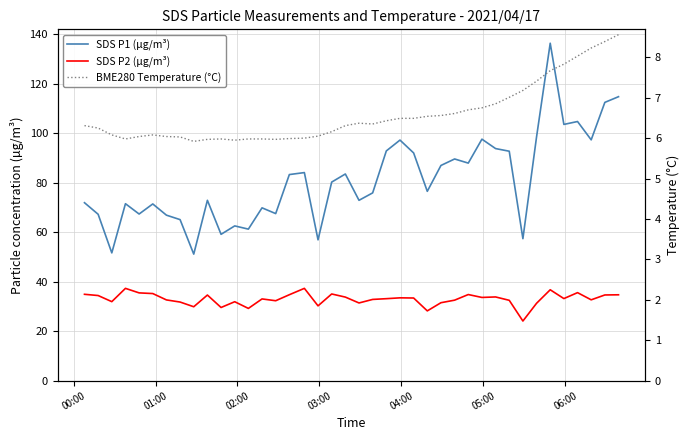

Does the chart have visible grid lines?

Yes